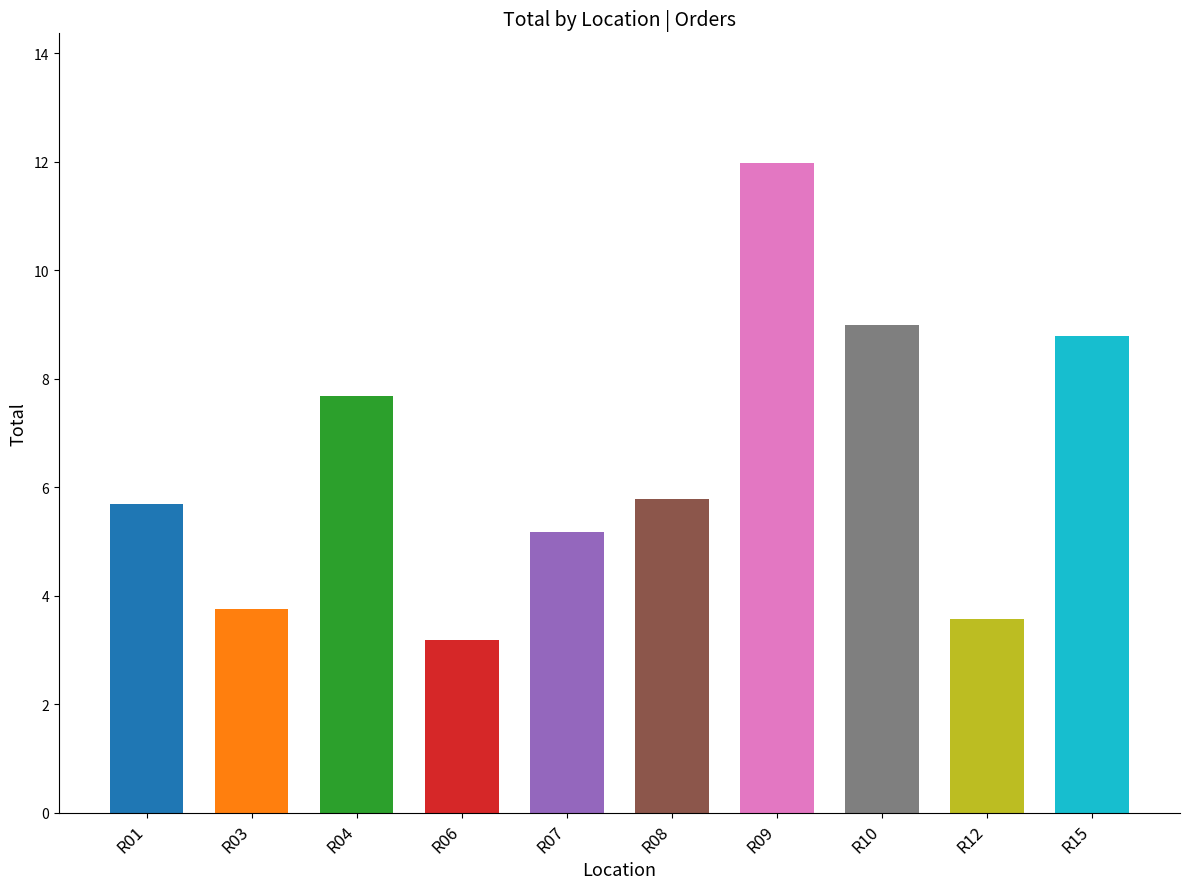

What is the value of the 1st bar from the left?

5.7